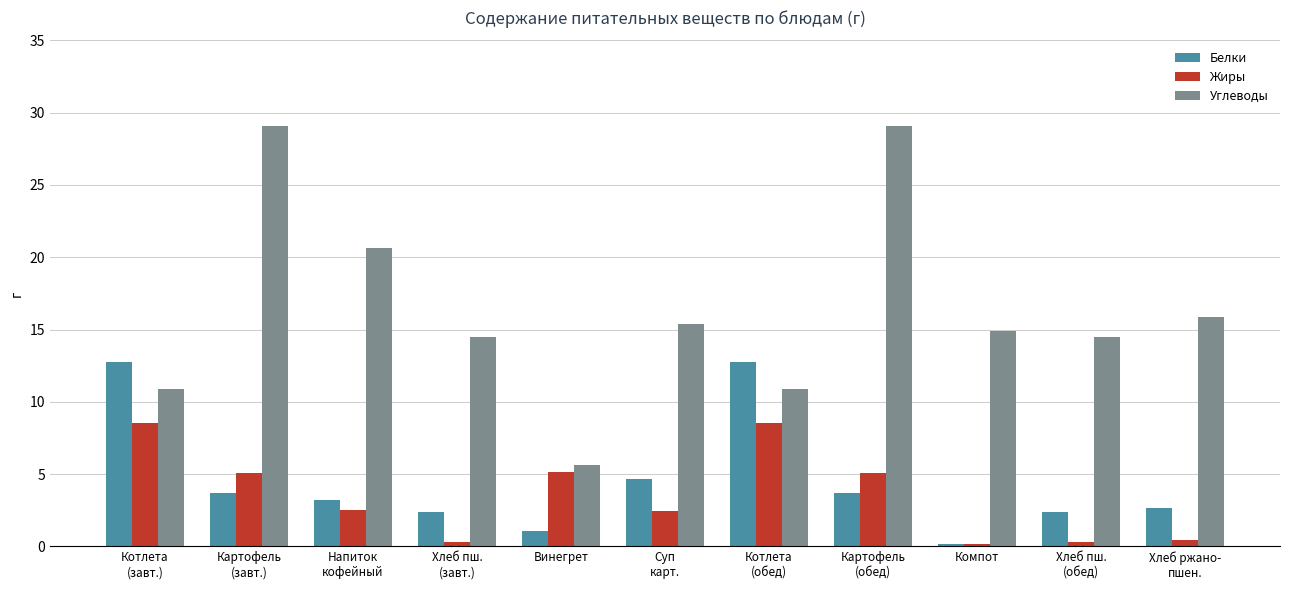

At which label does Жиры first exceed 2?

Котлета
(завт.)